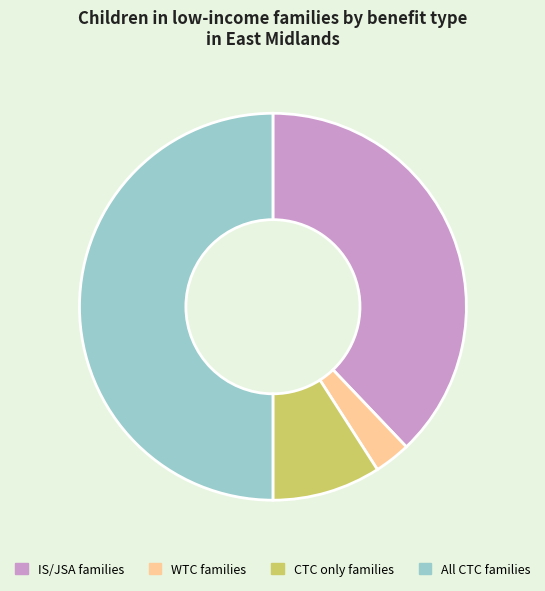

Do IS/JSA families and All CTC families together represent more than half of the pie?

Yes